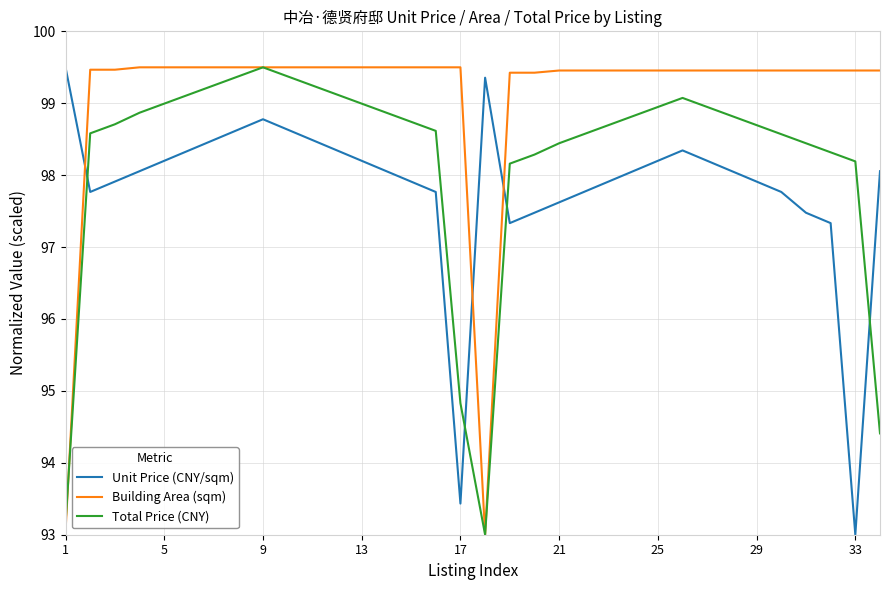

List the series in order of their overall mean, lowest first.

Unit Price (CNY/sqm), Total Price (CNY), Building Area (sqm)